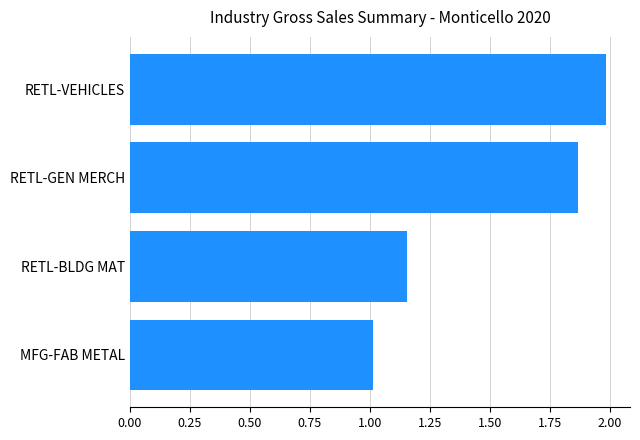

List the labels in order of value, smallest first.

MFG-FAB METAL, RETL-BLDG MAT, RETL-GEN MERCH, RETL-VEHICLES